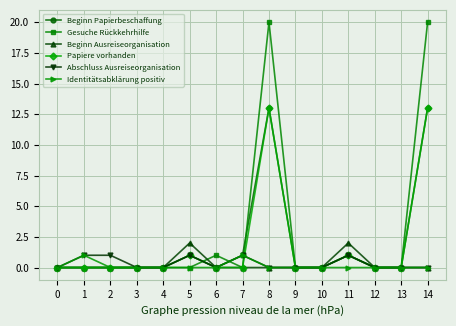

How many distinct data groups are displayed?

6